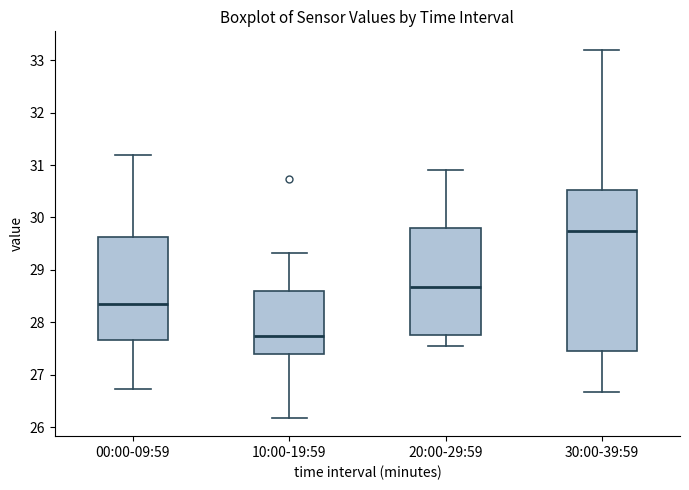

Where does the median line of the box for 00:00-09:59 sit on the y-axis? The values are not printed on the chart, so give them approximately, as read against the axis.

28.4